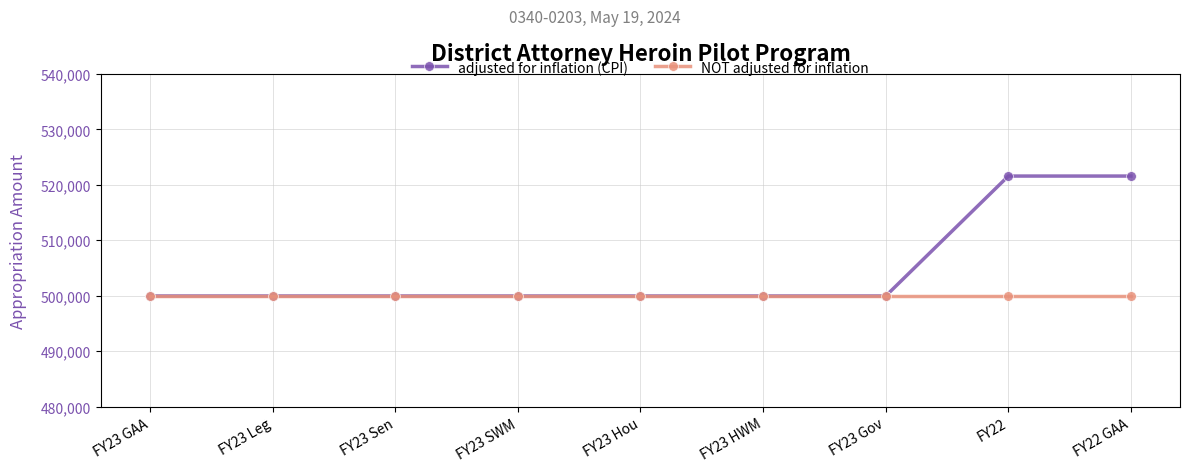

Reading right to left, transcribe all the data shown in this chart.

adjusted for inflation (CPI): FY22 GAA=521579	FY22=521579	FY23 Gov=499950	FY23 HWM=499950	FY23 Hou=499950	FY23 SWM=499950	FY23 Sen=499950	FY23 Leg=499950	FY23 GAA=499950
NOT adjusted for inflation: FY22 GAA=499950	FY22=499950	FY23 Gov=499950	FY23 HWM=499950	FY23 Hou=499950	FY23 SWM=499950	FY23 Sen=499950	FY23 Leg=499950	FY23 GAA=499950